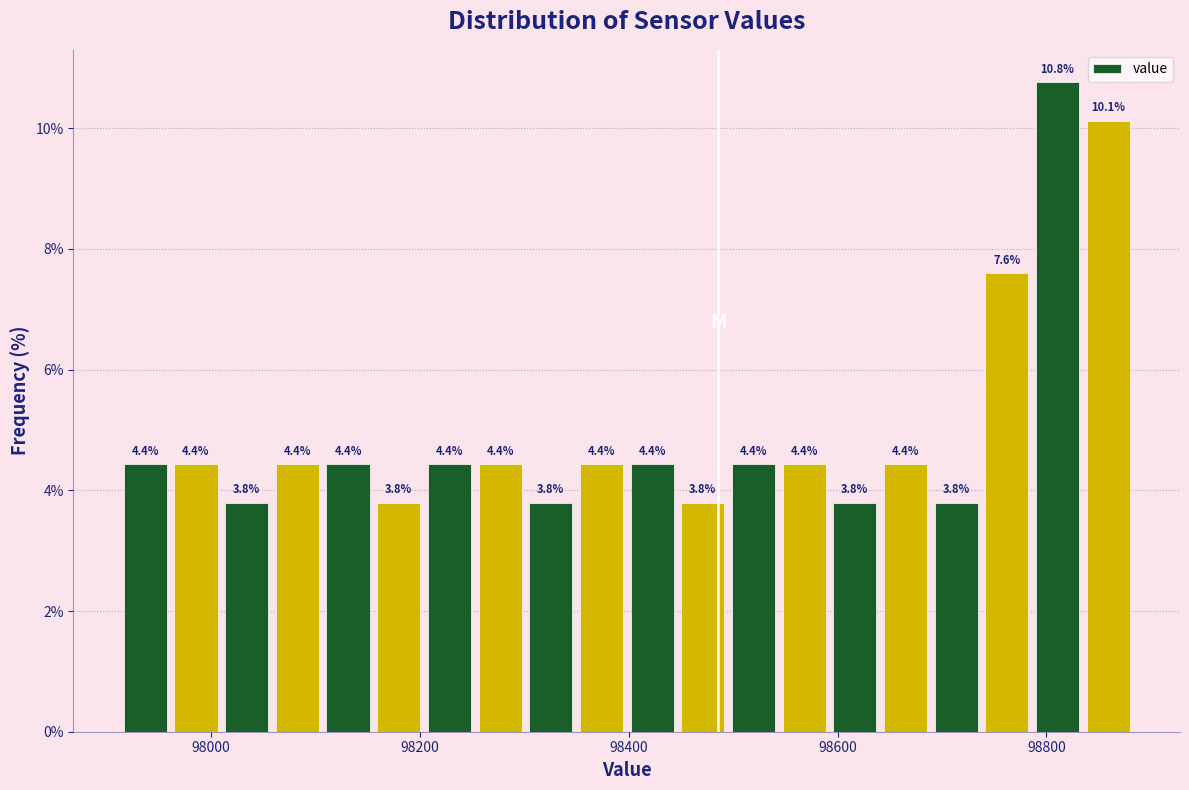

Read against the x-axis, roughly where is the centre of the tallest bar?

98820